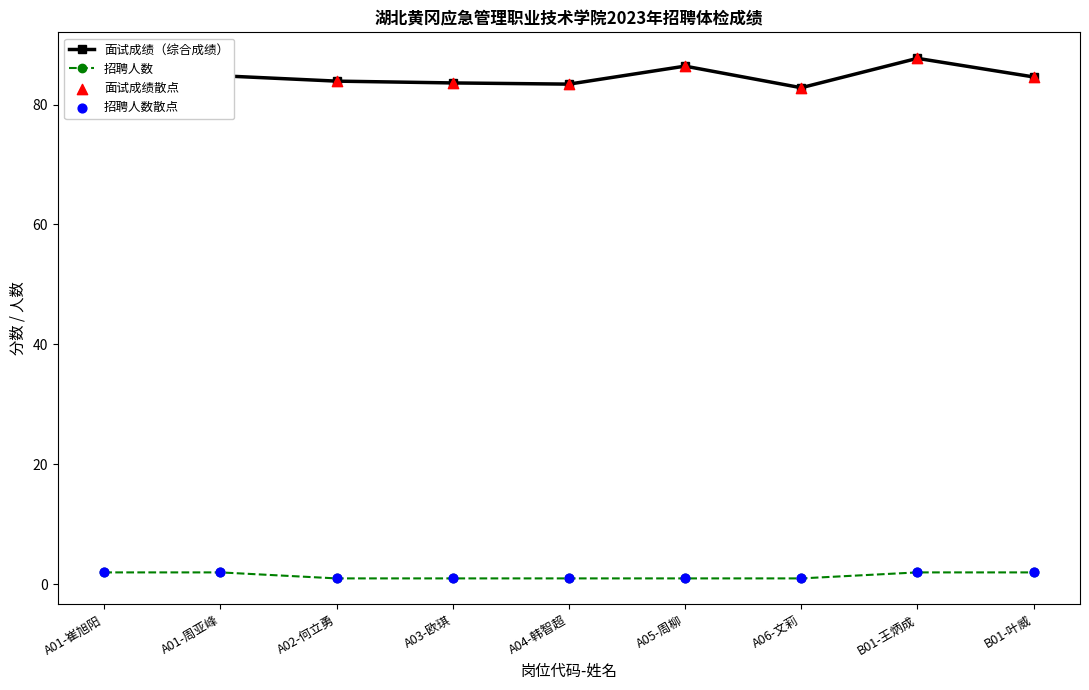

At how many categories does at least one series exceed 69?

9